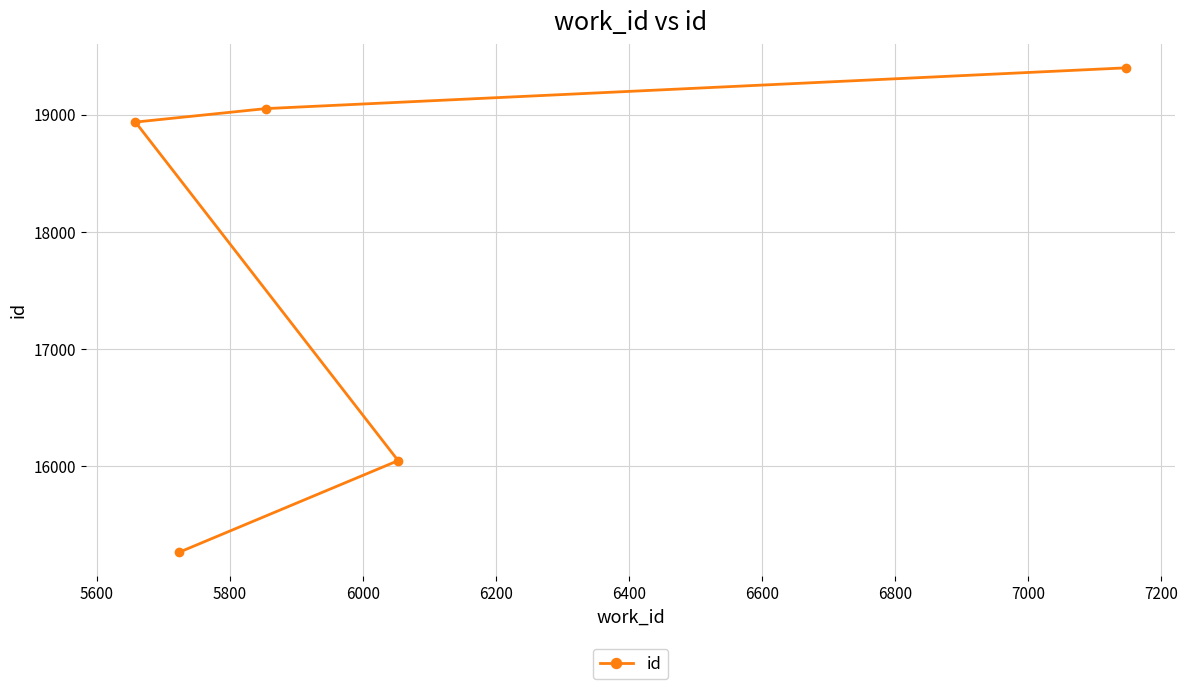

What is the value of the 5th point from the left?

19400